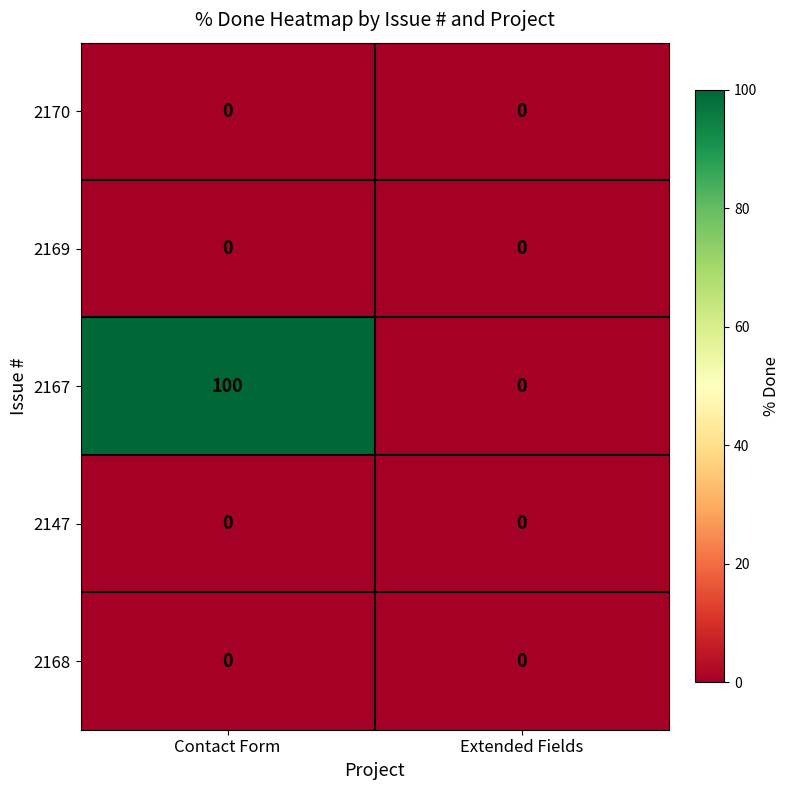

Rank the categories by 2167 value from lowest to highest.

Extended Fields, Contact Form